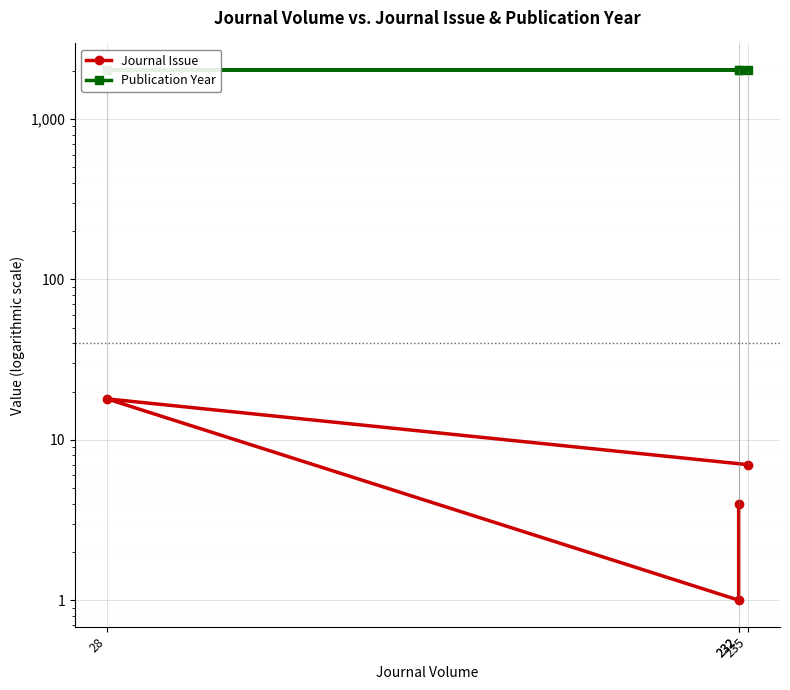

How many lines are shown in the chart?

2